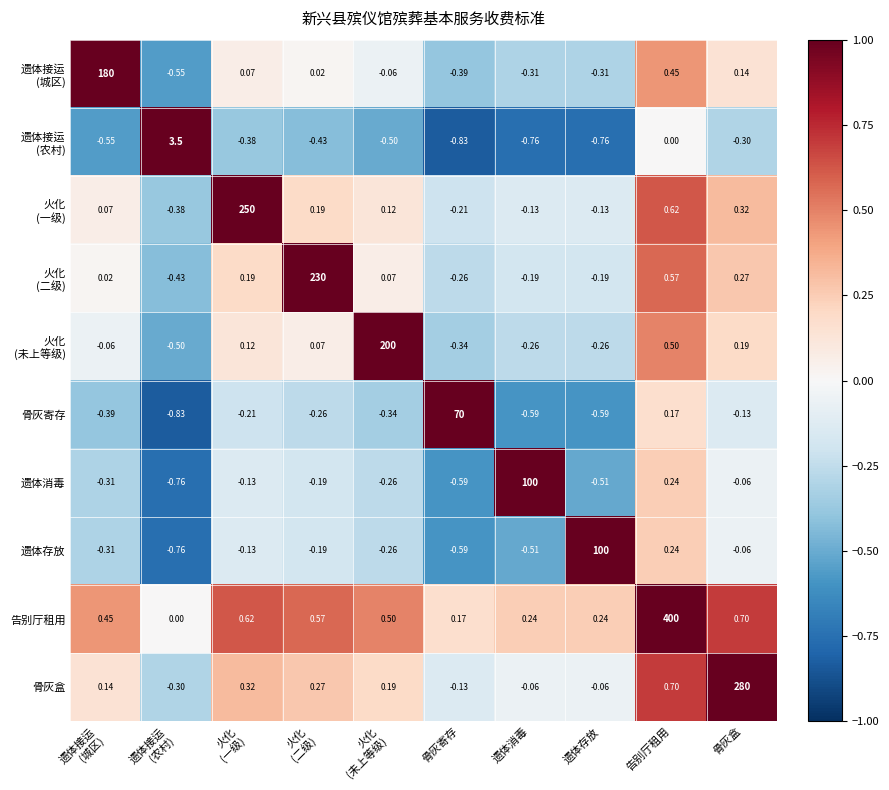

Which series has the widest spread of values?

告别厅租用